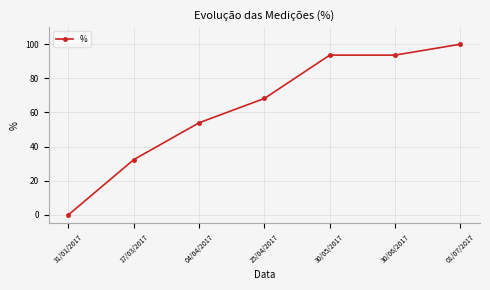

What is the sum of all values?

441.6